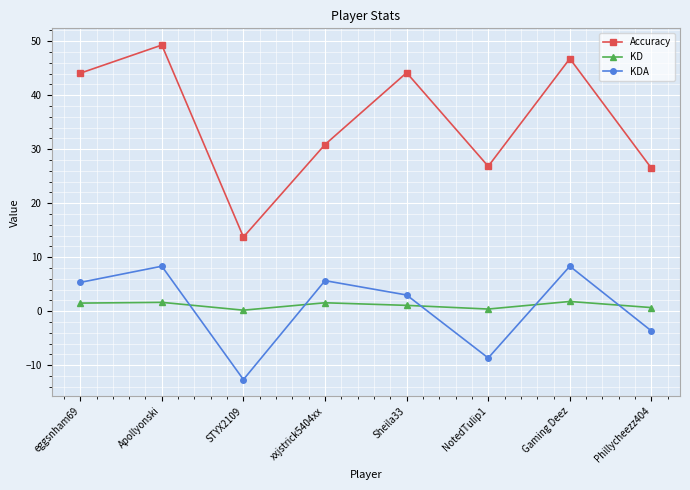

True or false: Accuracy has a value of 44.2 at Sheila33.

True